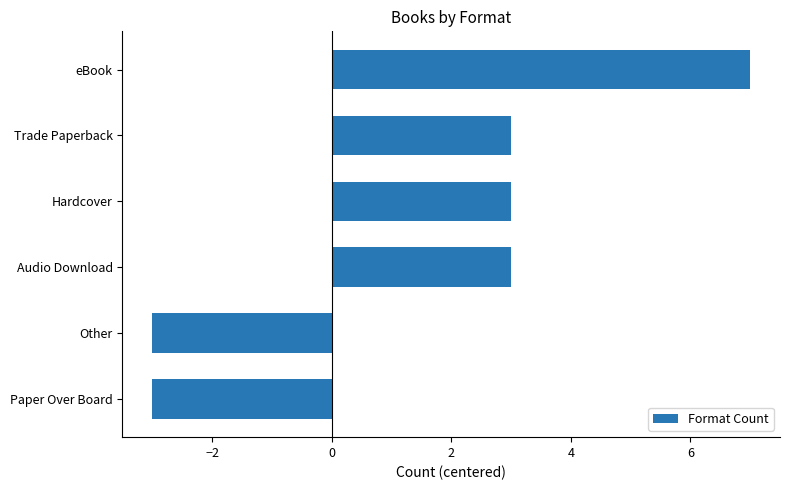

What value does the data have at Other?

-3